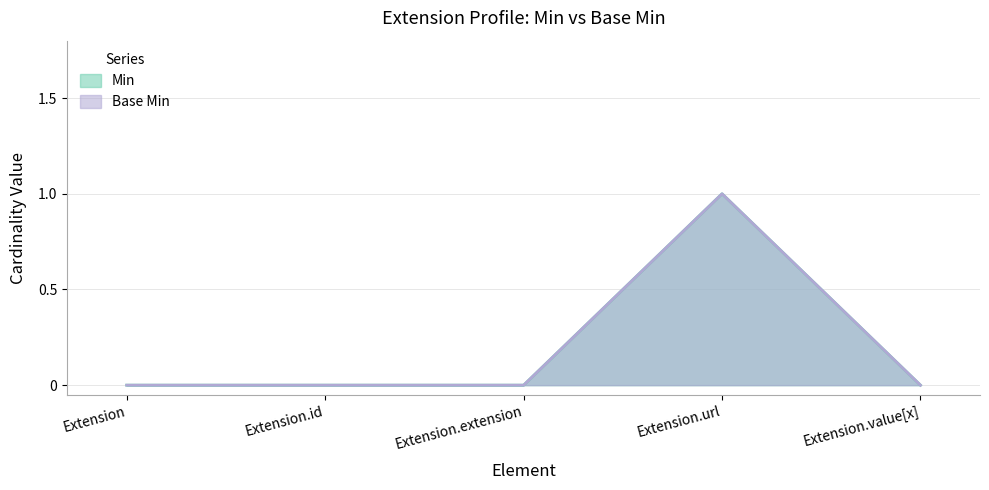

True or false: Base Min has more than 2 interior local peaks.

False